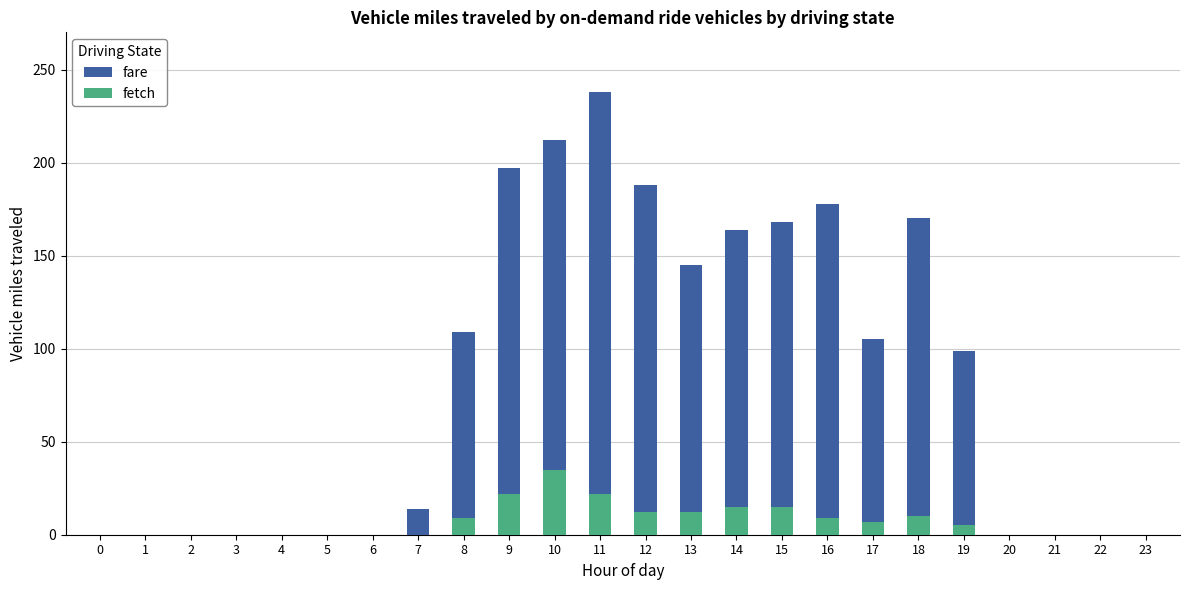

The value of fetch at 20 is -21. True or false?

False